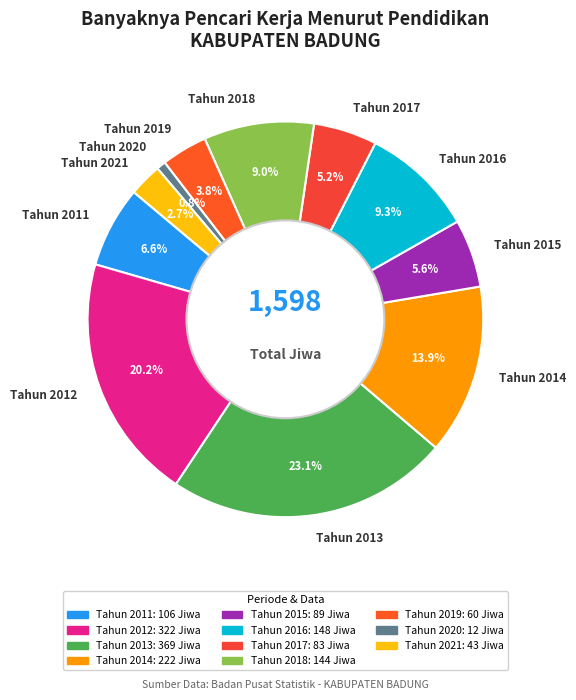

What percentage is the Tahun 2015 slice, to the nearest percent?

6%